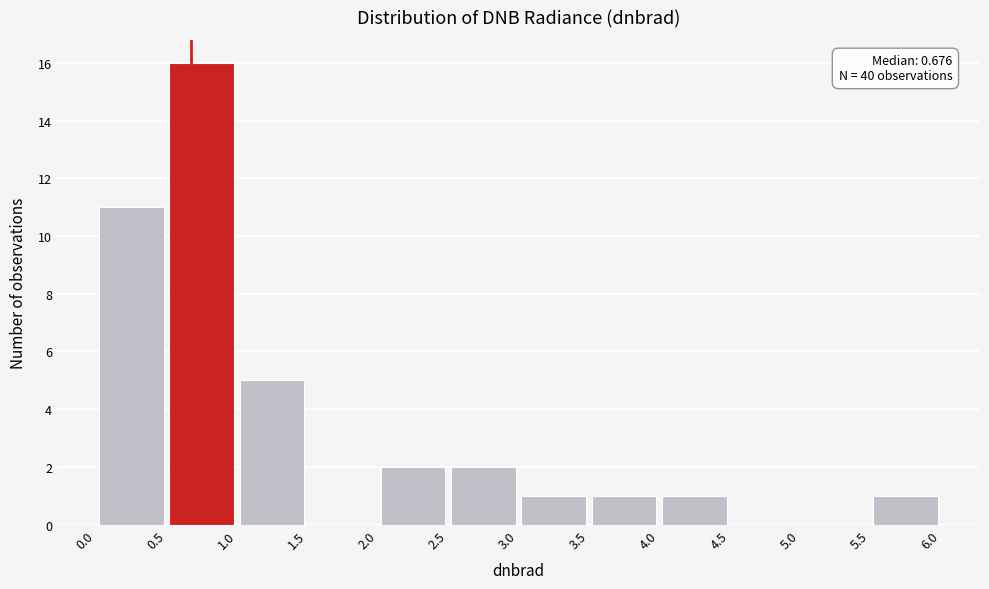

Over which range of the x-axis is the bar tallest?

0.5 to 1.0